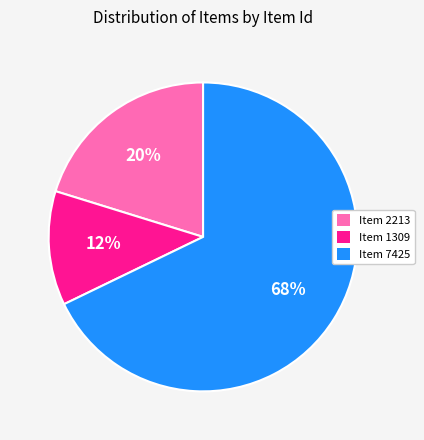

Is the sum of Item 1309 and Item 2213 greater than half?

No